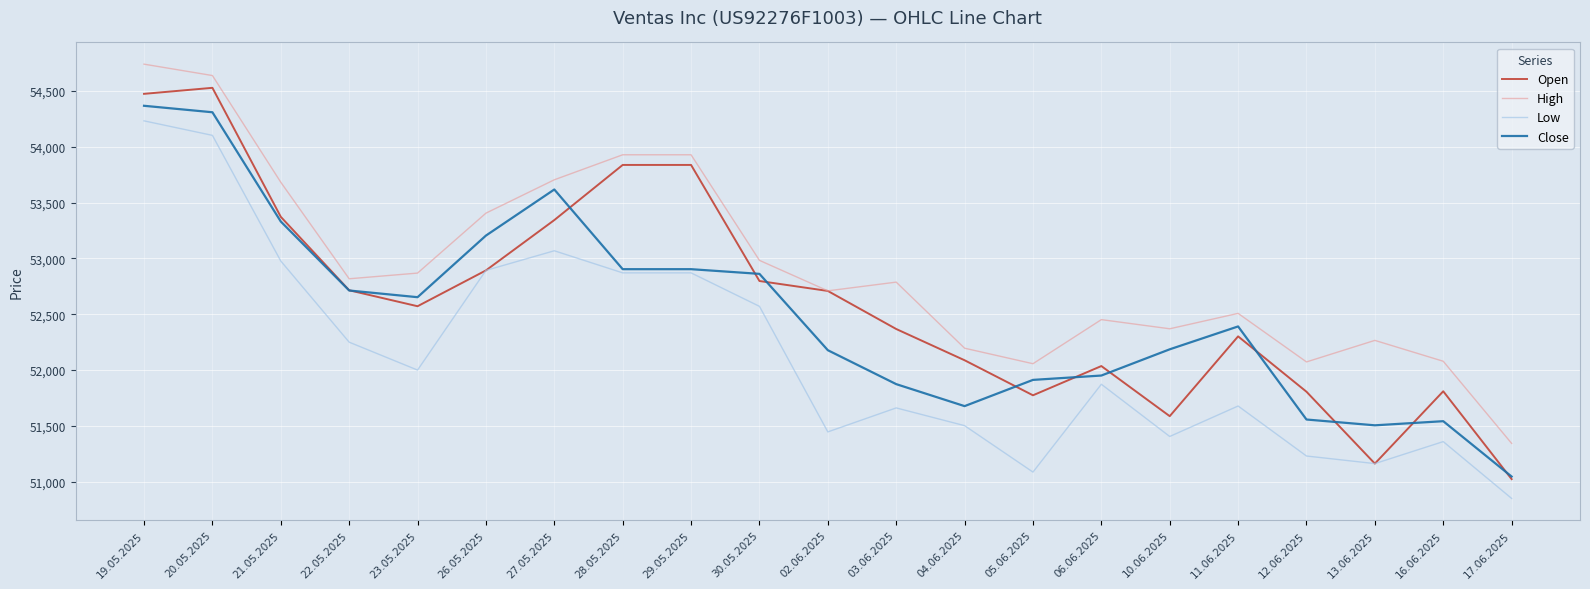

At which label does Low first exceed 51873?

19.05.2025